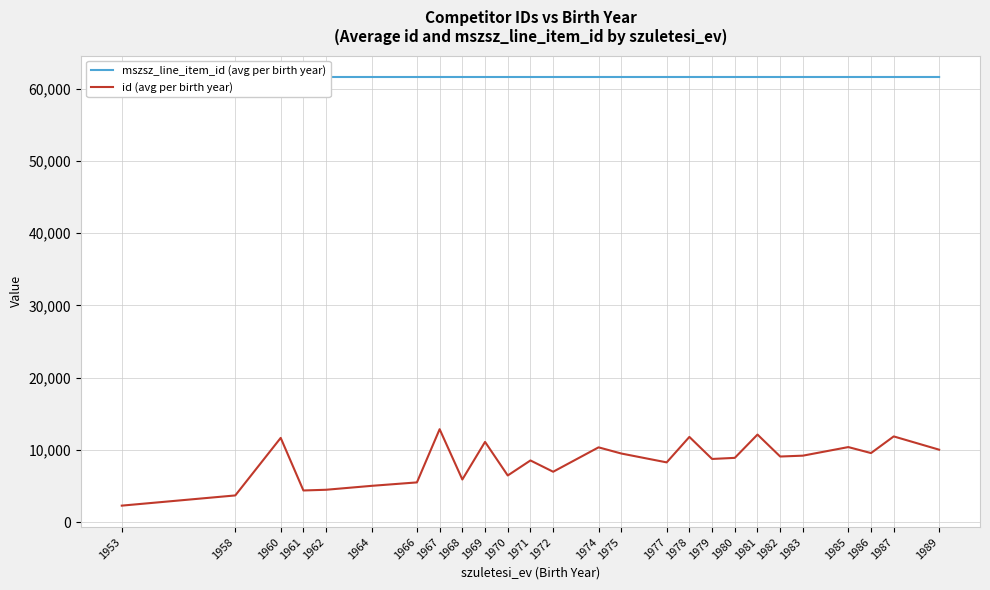

The id (avg per birth year) series shows 10318.8 at 1972. True or false?

False